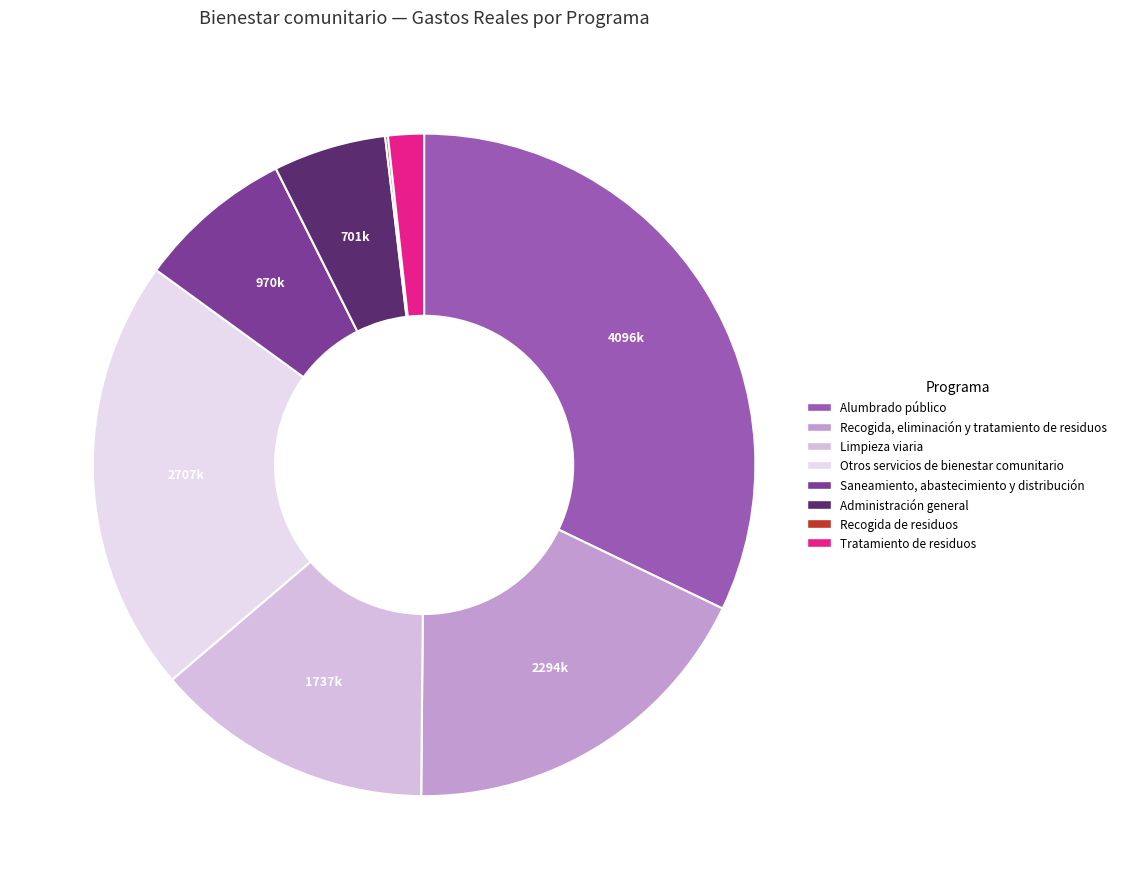

Rank the categories by value from lowest to highest.

Recogida de residuos, Tratamiento de residuos, Administración general, Saneamiento, abastecimiento y distribución, Limpieza viaria, Recogida, eliminación y tratamiento de residuos, Otros servicios de bienestar comunitario, Alumbrado público